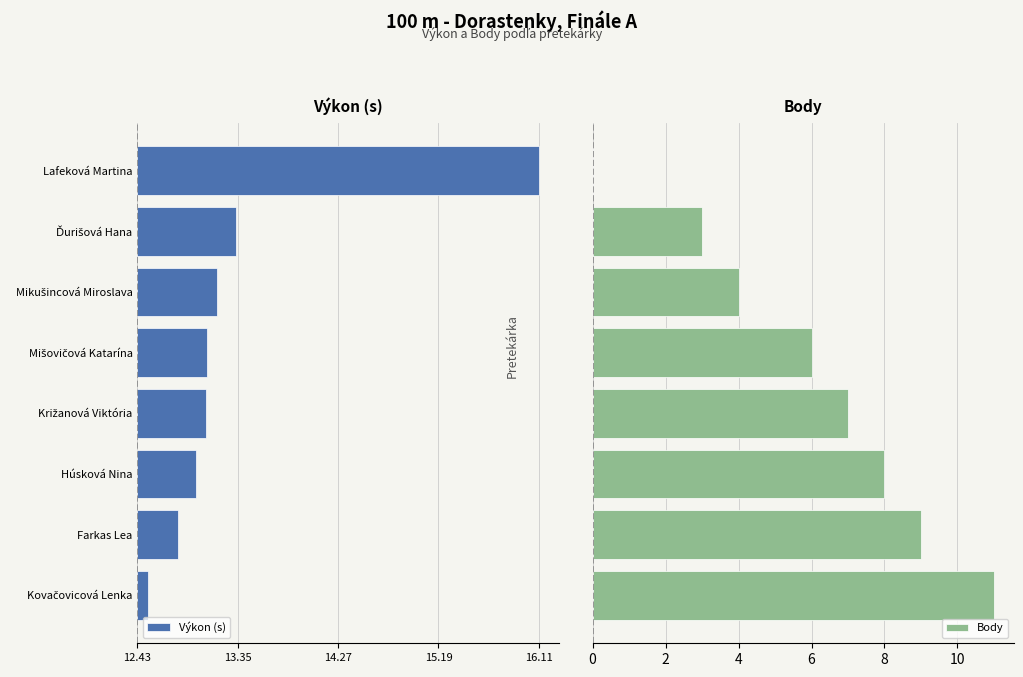

What is the maximum value for Body?

11